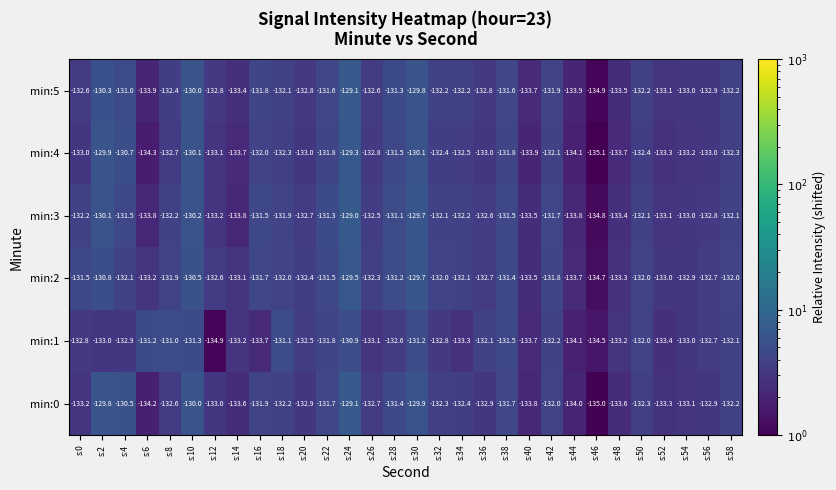

What is the sum of the min:2 values at s:20 and s:8?

-264.3